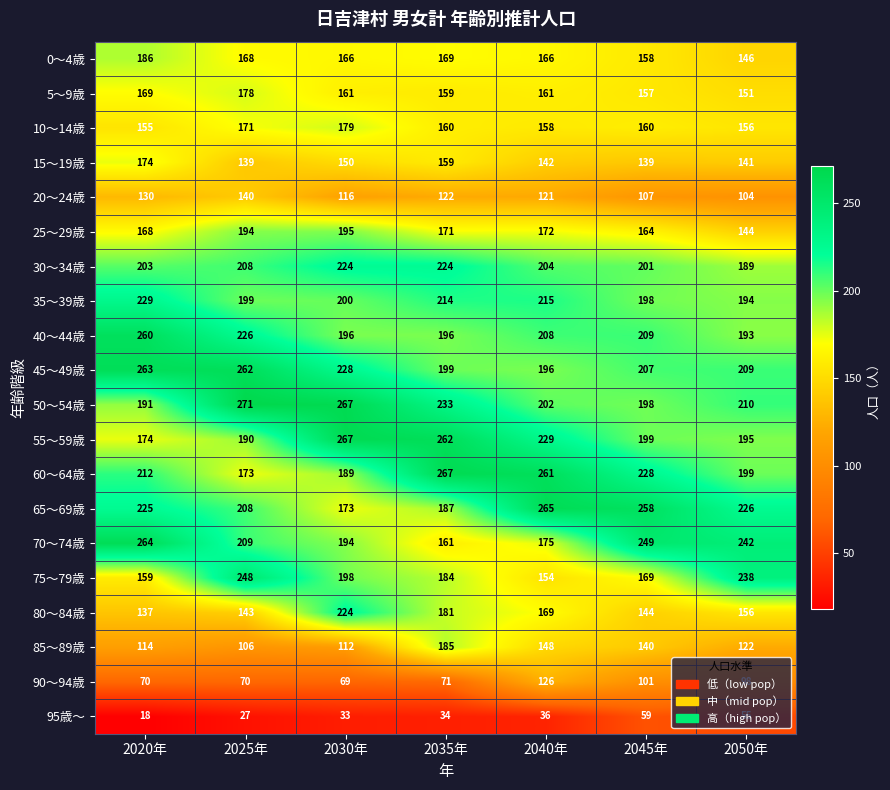

True or false: 0～4歳 has a value of 318 at 2020年.

False